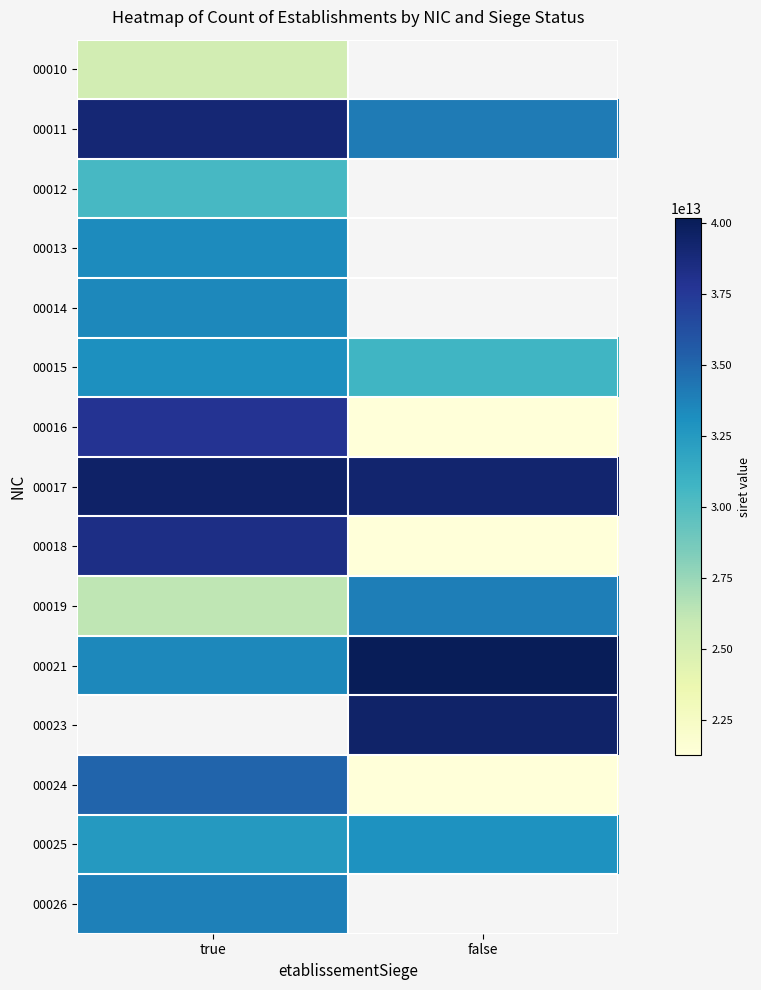

Is it true that 00025 equals 32940029500021.0 at false?

True